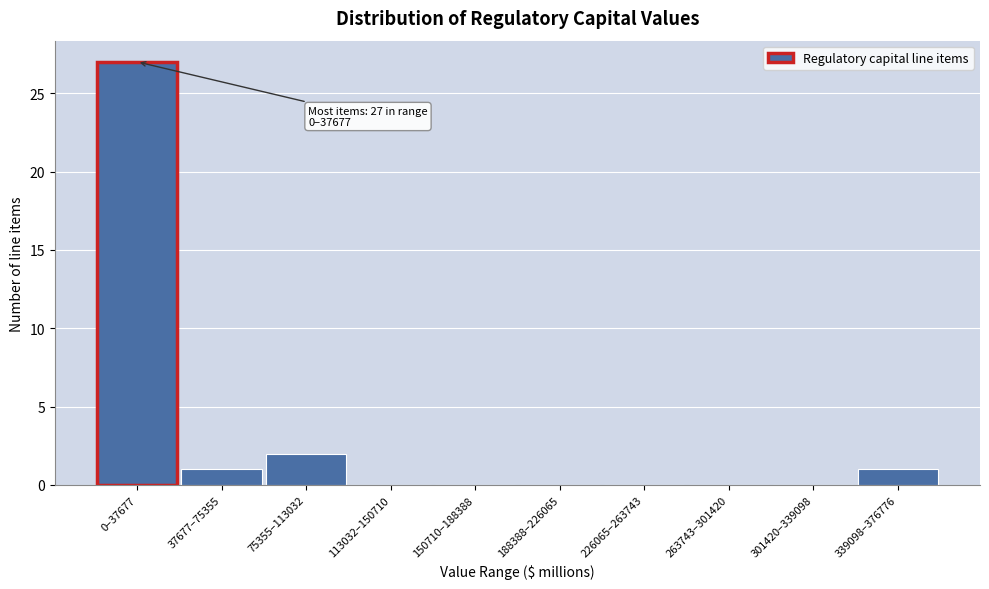

Reading left to right, what are all the values shown in this chart?

0–37677=27	37677–75355=1	75355–113032=2	113032–150710=0	150710–188388=0	188388–226065=0	226065–263743=0	263743–301420=0	301420–339098=0	339098–376776=1